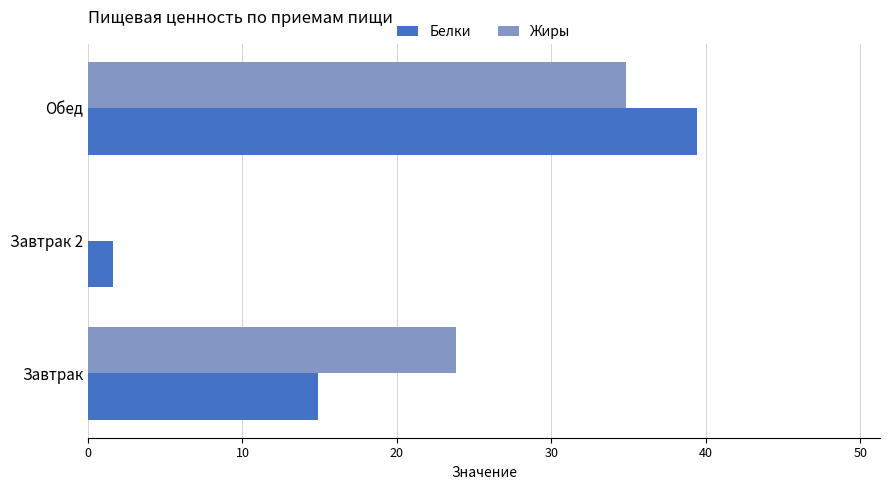

How many data points in Белки are above 14?

2